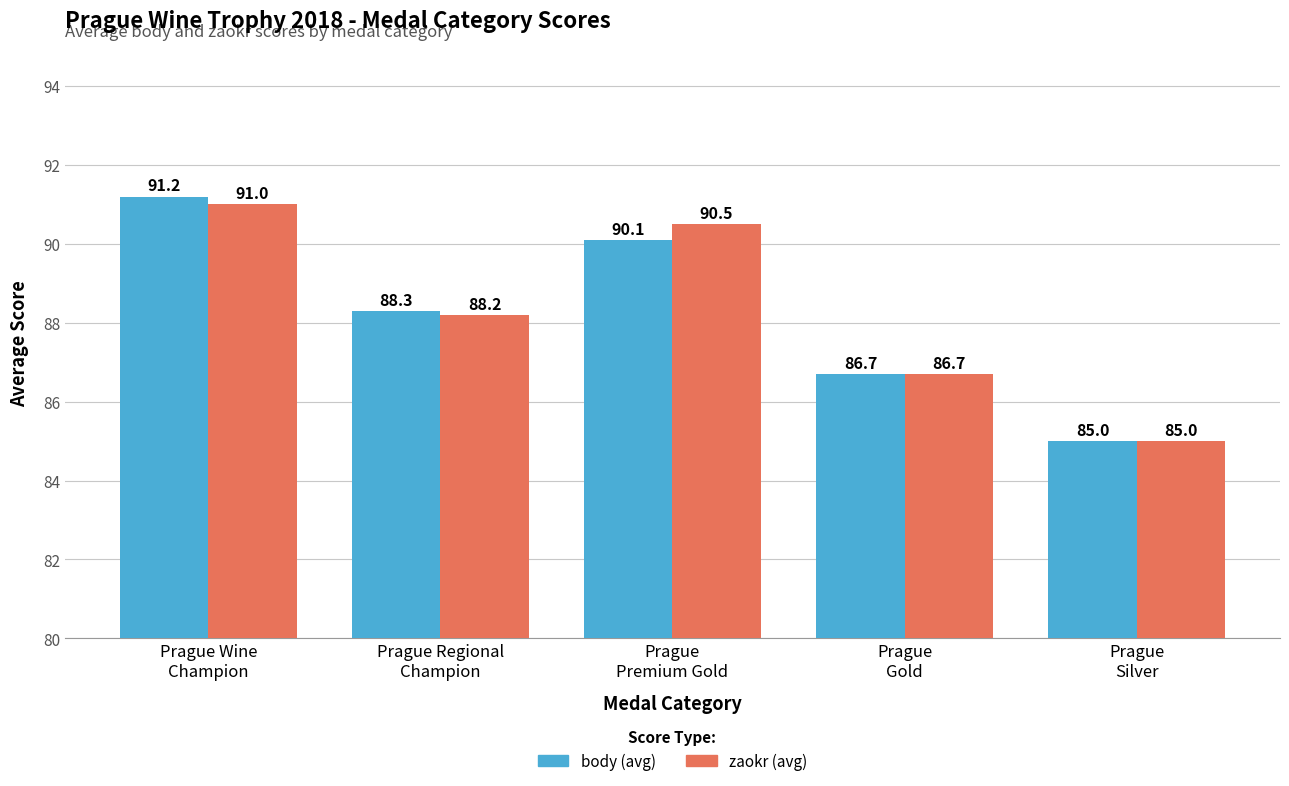

Which series has the largest range (max minus min)?

body (avg)